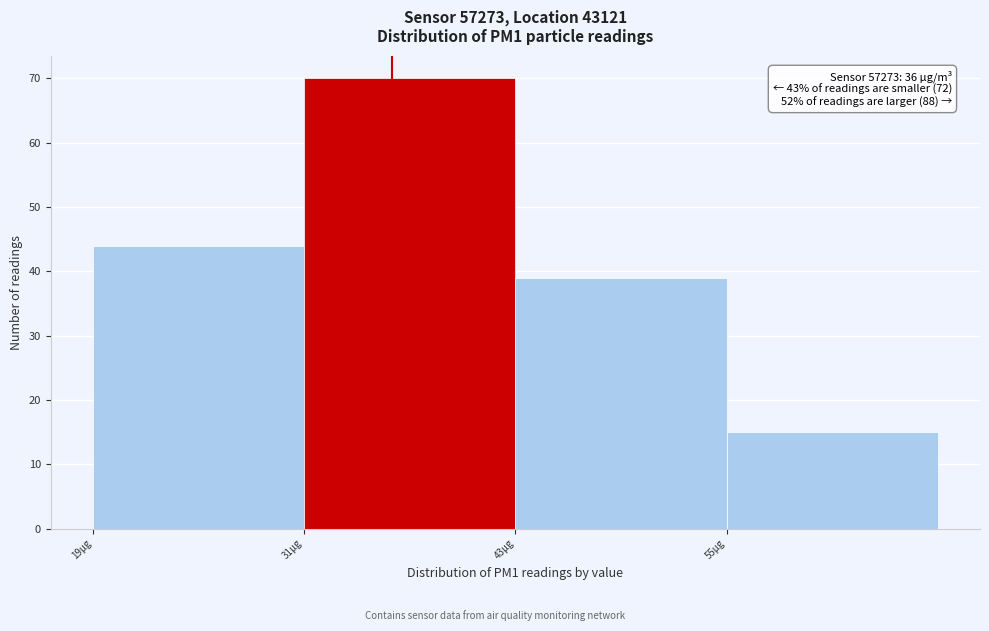

Which range on the x-axis has the tallest bar?

31 to 43